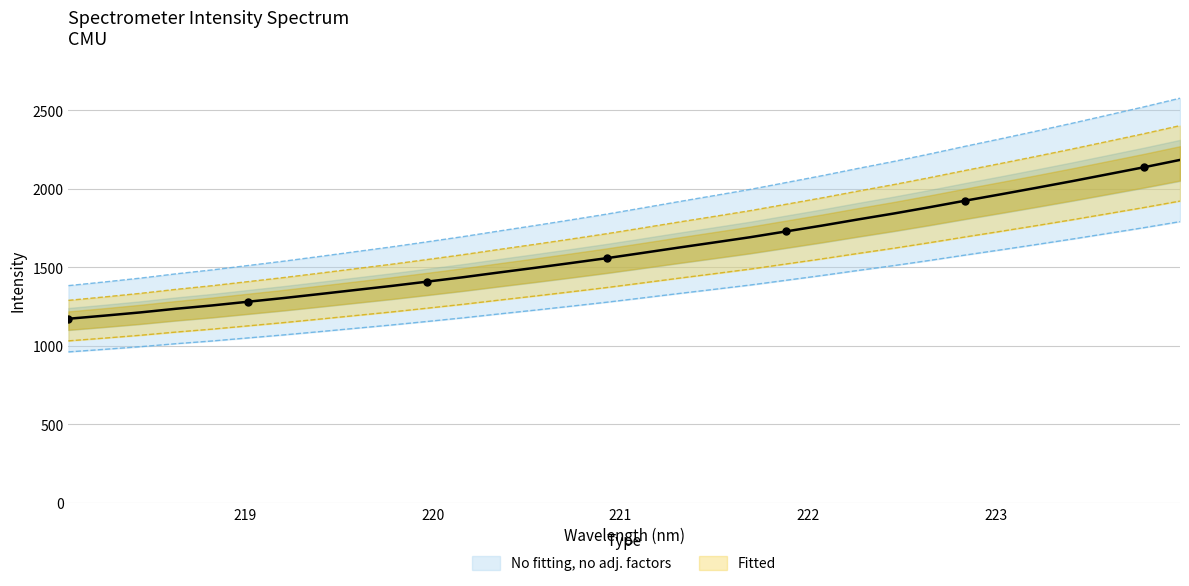

What is the change in value from 218.6332 to 221.8812?

+581.2